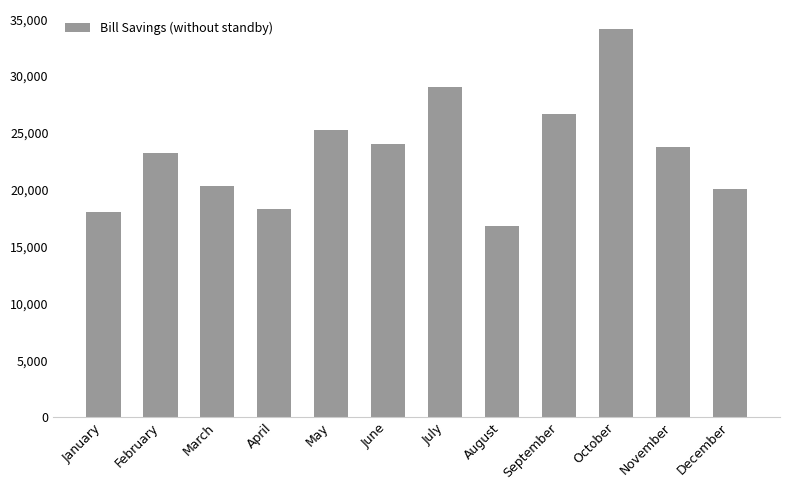

The value at September is 26637.6. True or false?

True